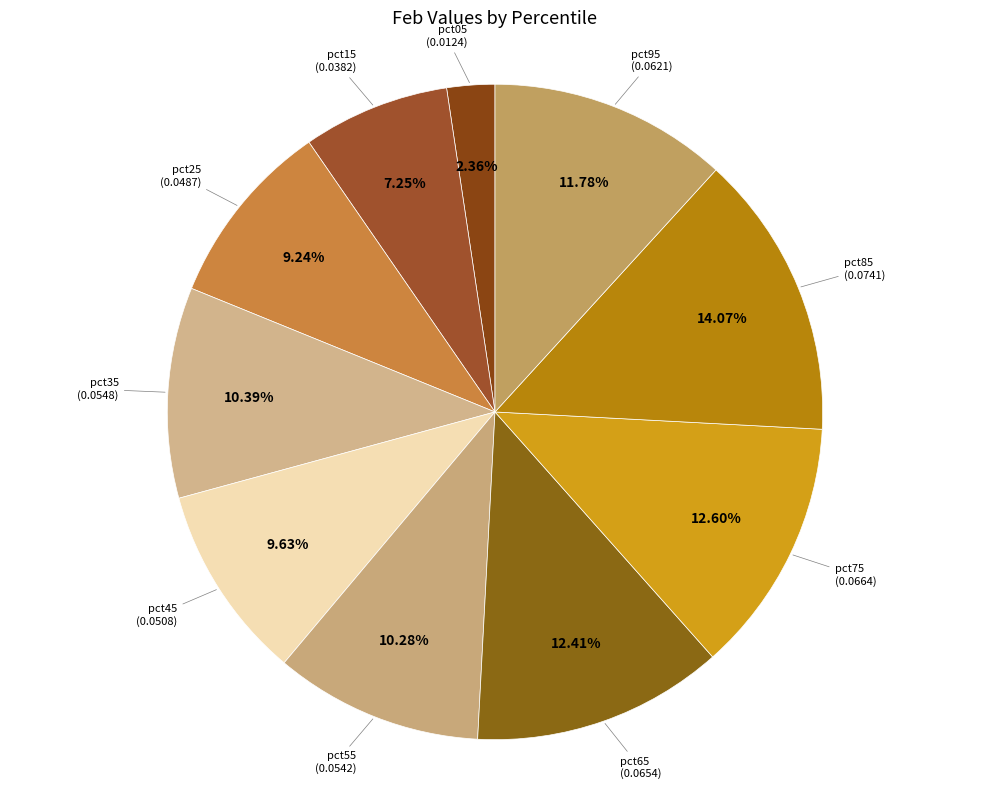

Combined, do pct65 and pct05 account for over 50%?

No